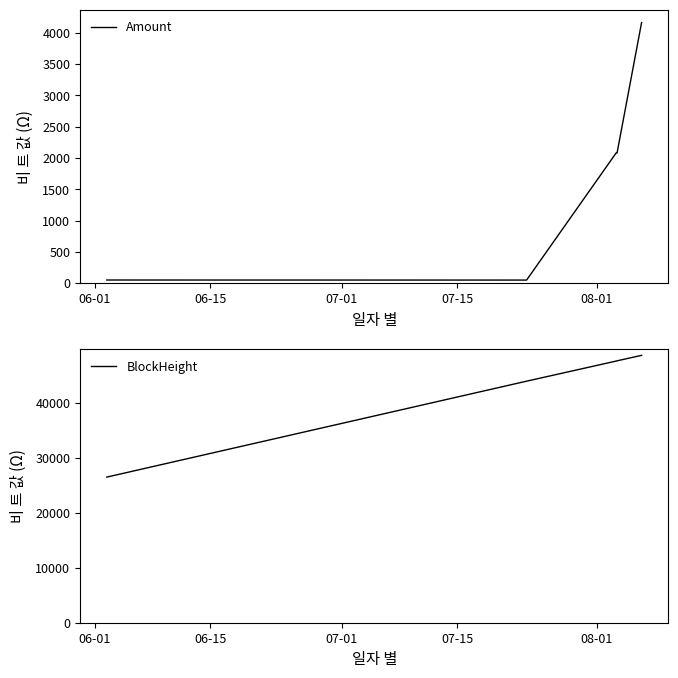

How many interior local peaks does the Amount series have?

1